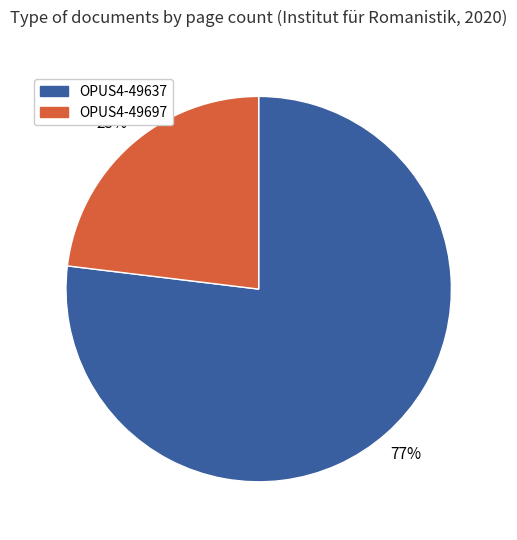

To the nearest percent, what portion does OPUS4-49637 represent?

77%